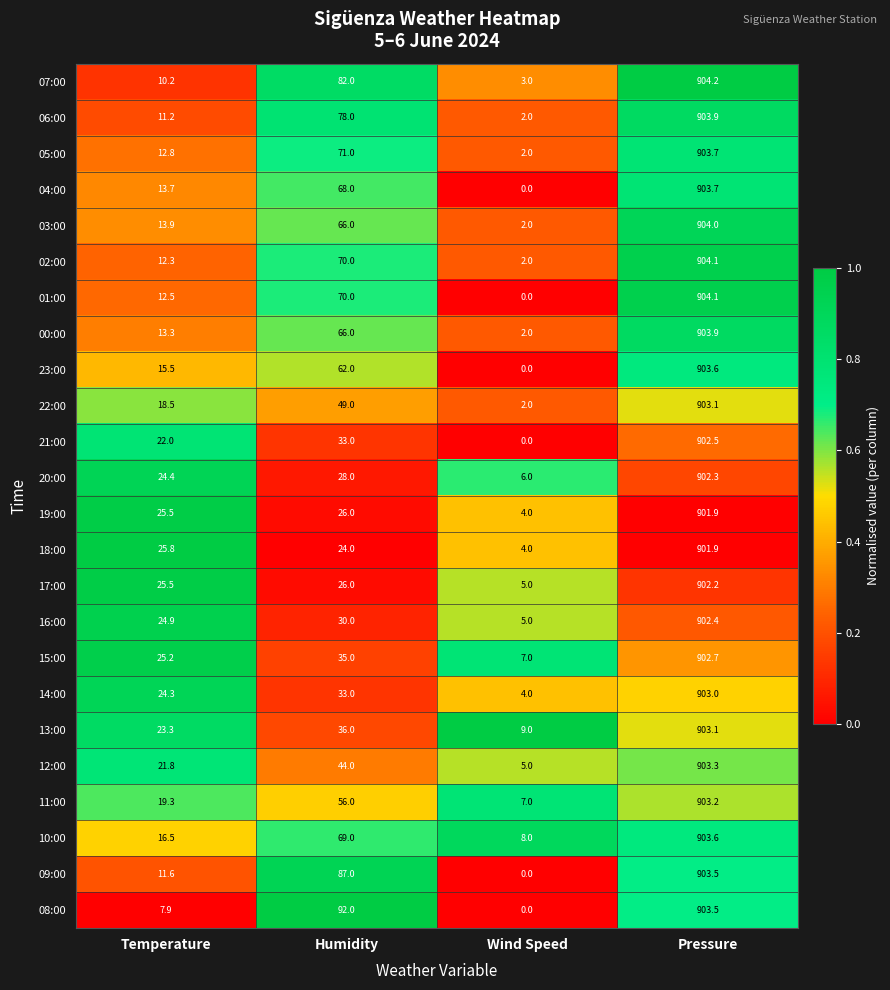

List the labels in order of 22:00 value, largest first.

Pressure, Humidity, Temperature, Wind Speed